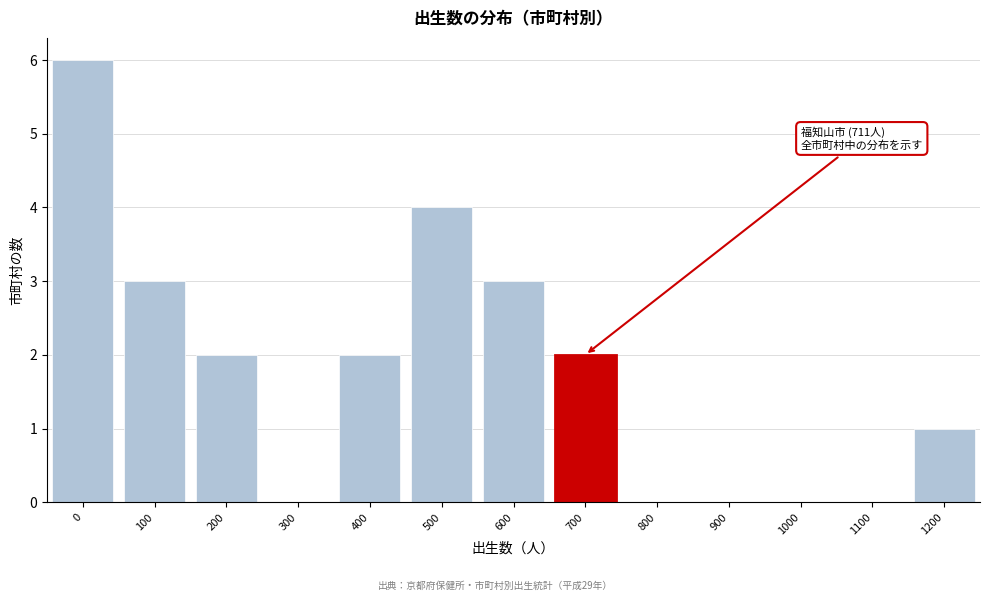

Reading right to left, list all the values displayed in this chart.

1200=1	1100=0	1000=0	900=0	800=0	700=2	600=3	500=4	400=2	300=0	200=2	100=3	0=6